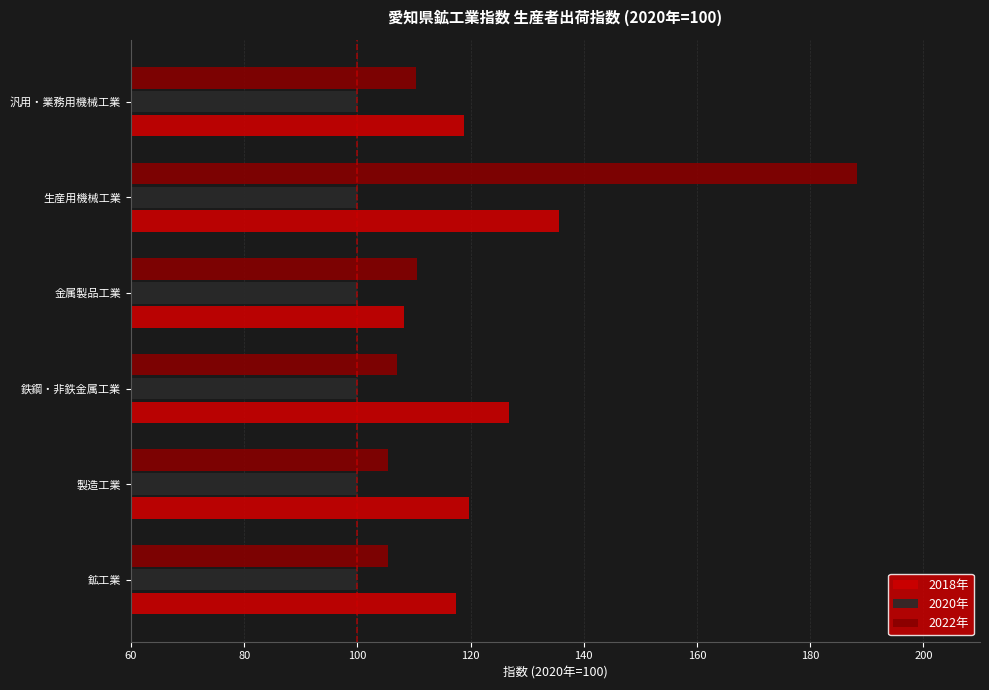

How many distinct data groups are displayed?

3